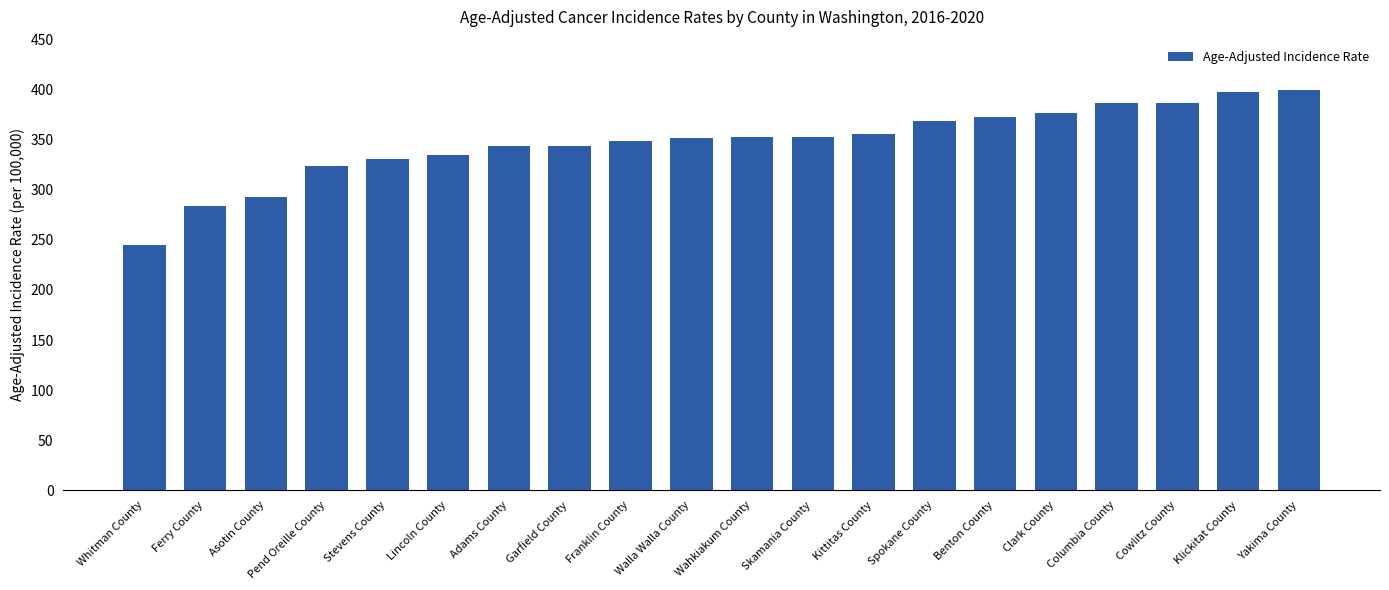

Which has a higher value, Spokane County or Walla Walla County?

Spokane County